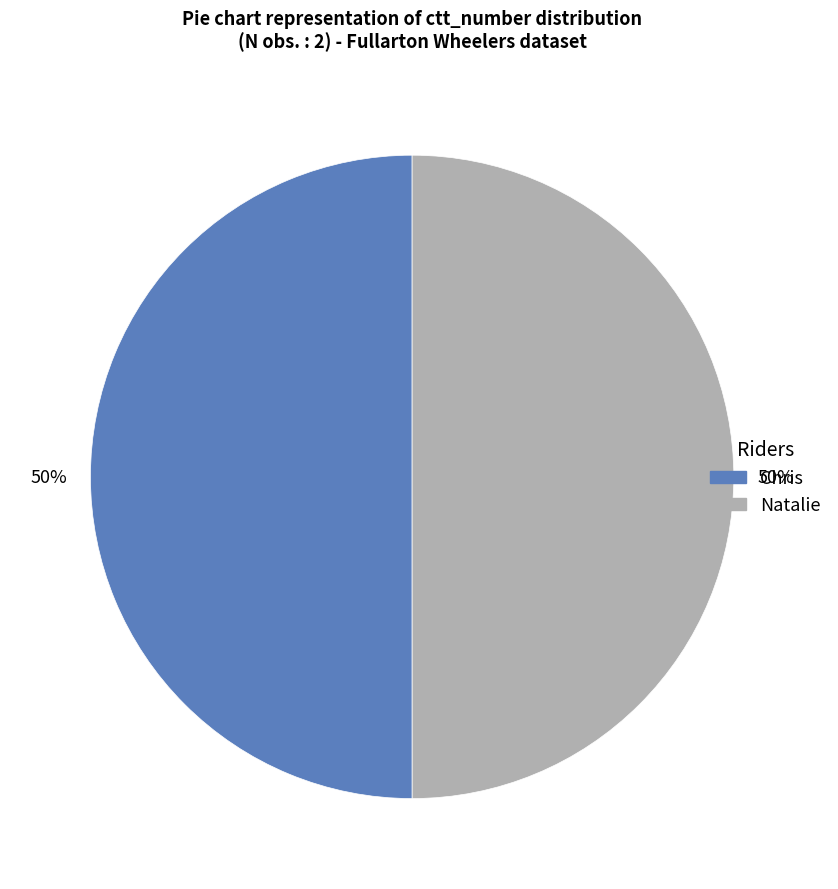

True or false: Natalie accounts for 39% of the total.

False